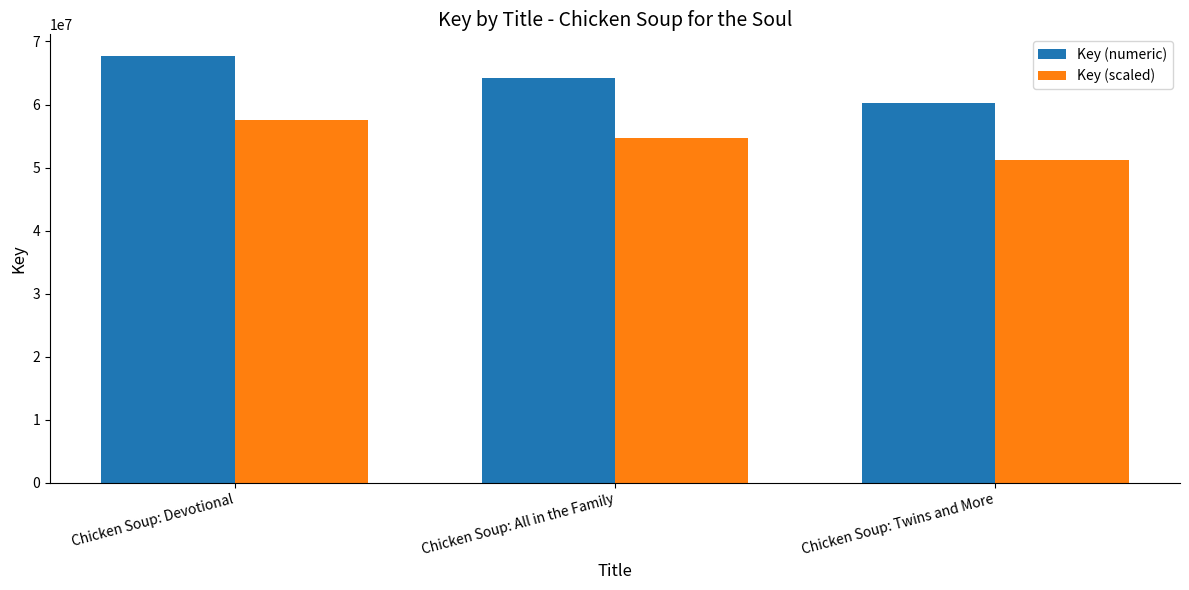

How many values in the Key (scaled) series exceed 54637647?

2